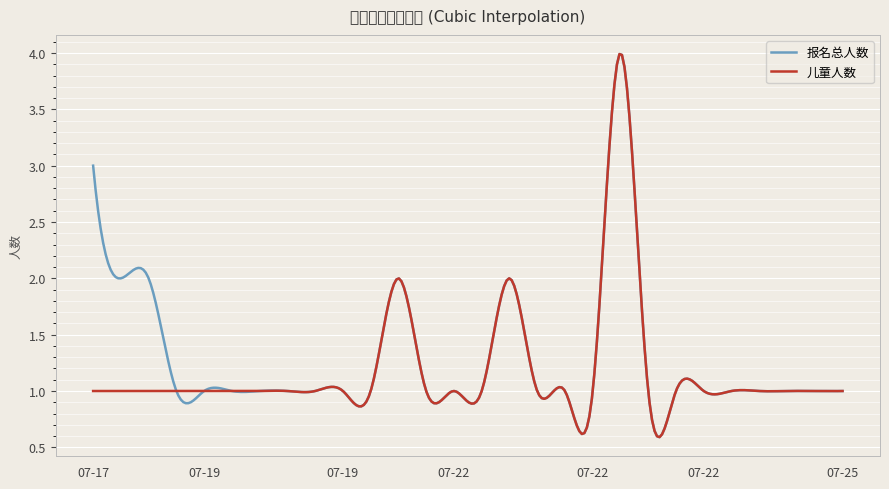

What are all the series names shown in the legend?

报名总人数, 儿童人数